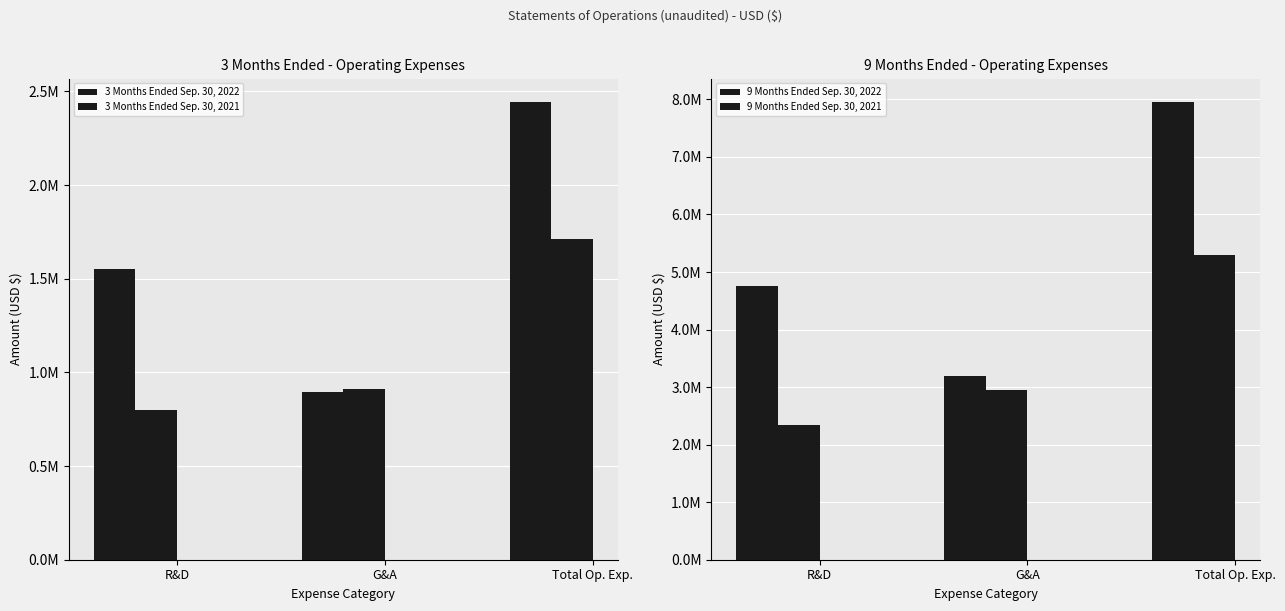

Between Total Op. Exp. and R&D, which is larger?

Total Op. Exp.